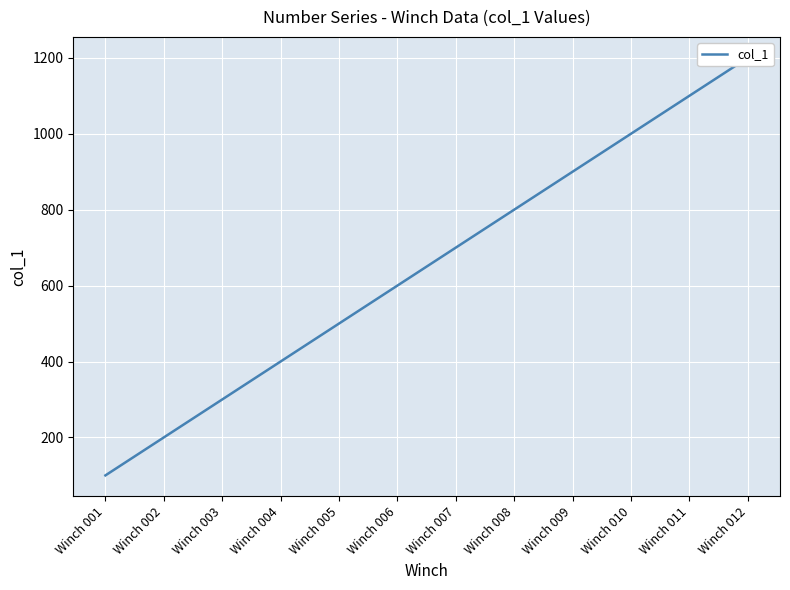

Reading left to right, extract all data points from this chart.

100	200	300	400	500	600	700	800	900	1000	1100	1200